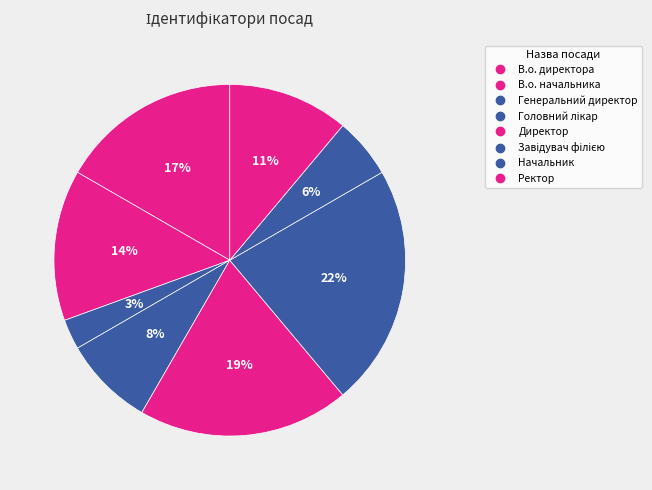

How many segments does this pie chart have?

8